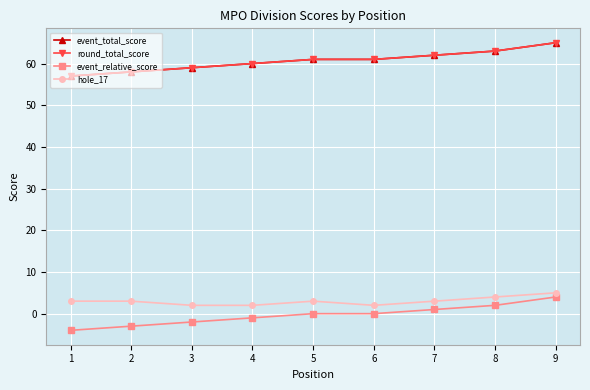

True or false: hole_17 has a value of 4 at 8.

True